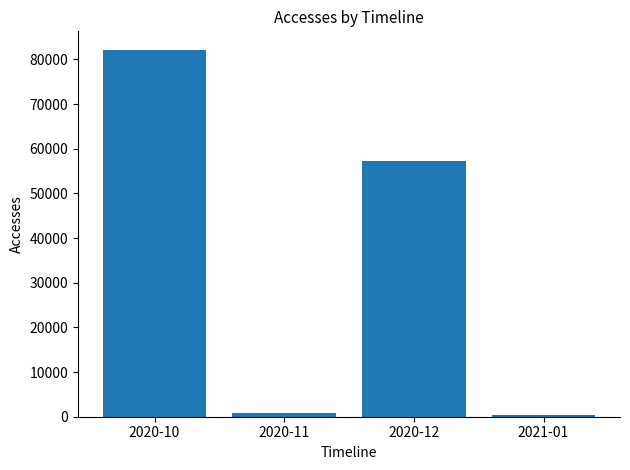

The value at 2020-11 is 848. True or false?

True